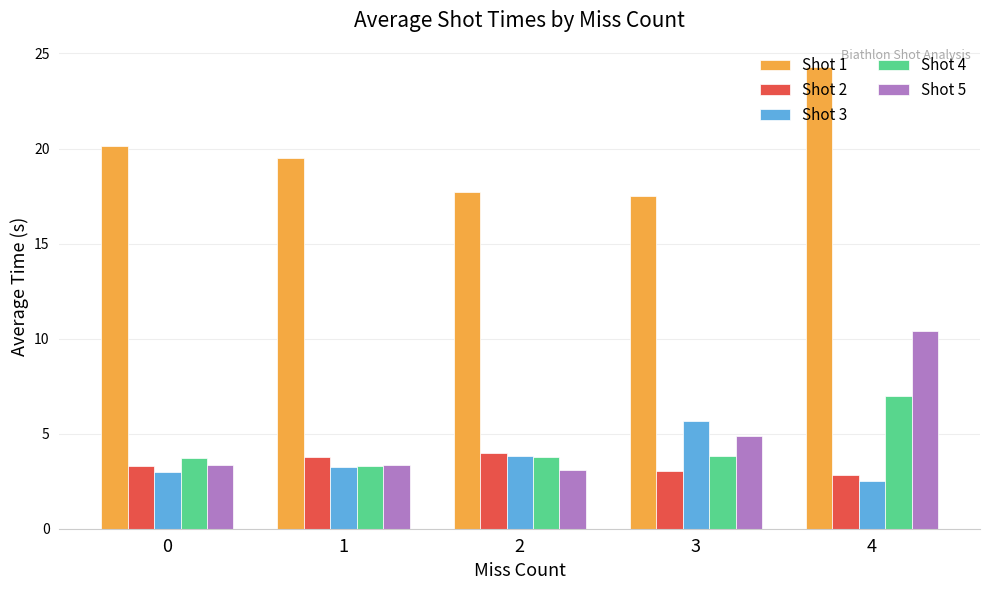

How many data points in Shot 1 are above 19?

3